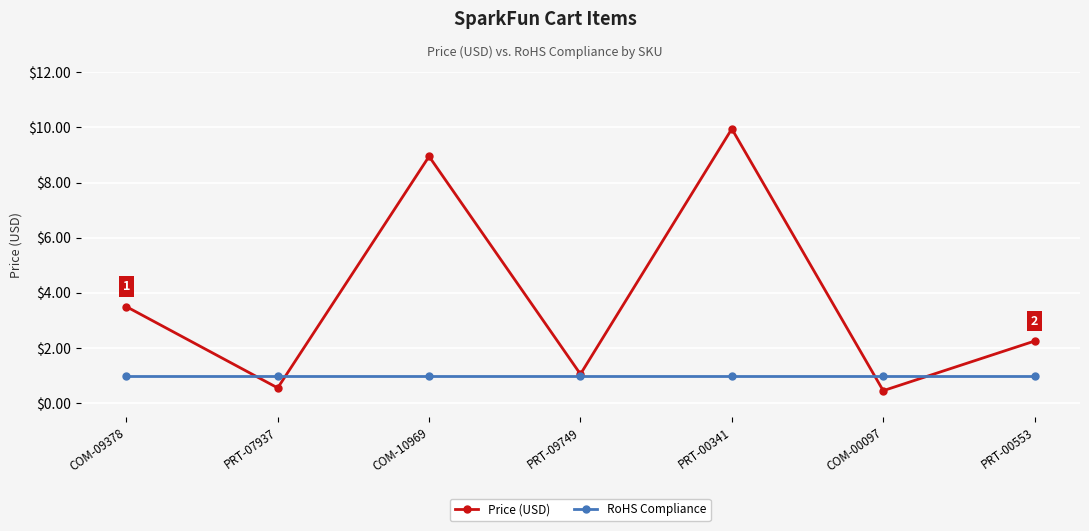

Which series has the largest range (max minus min)?

Price (USD)